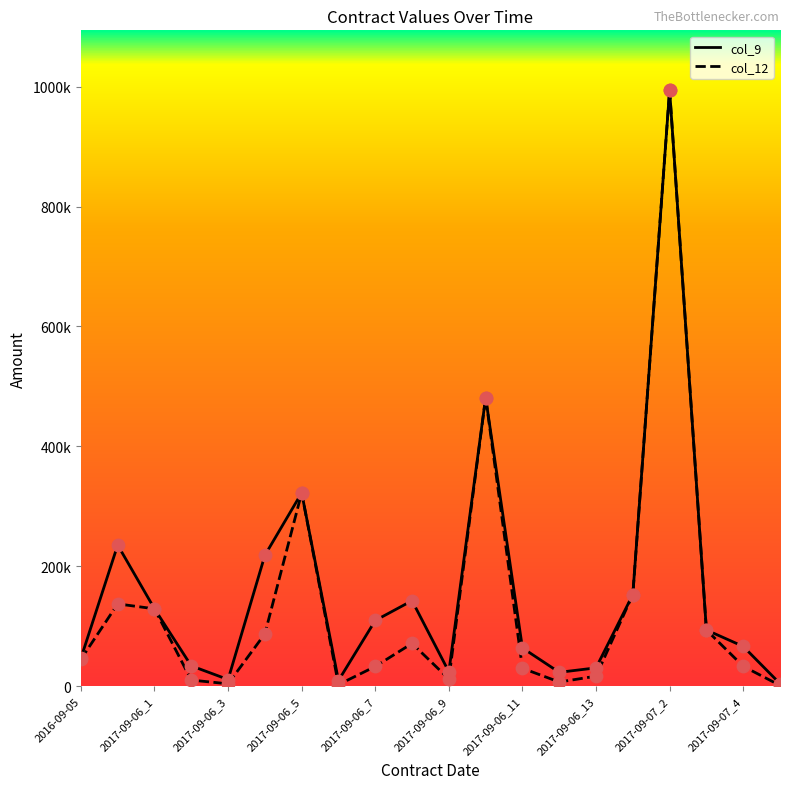

Does the chart have visible grid lines?

No